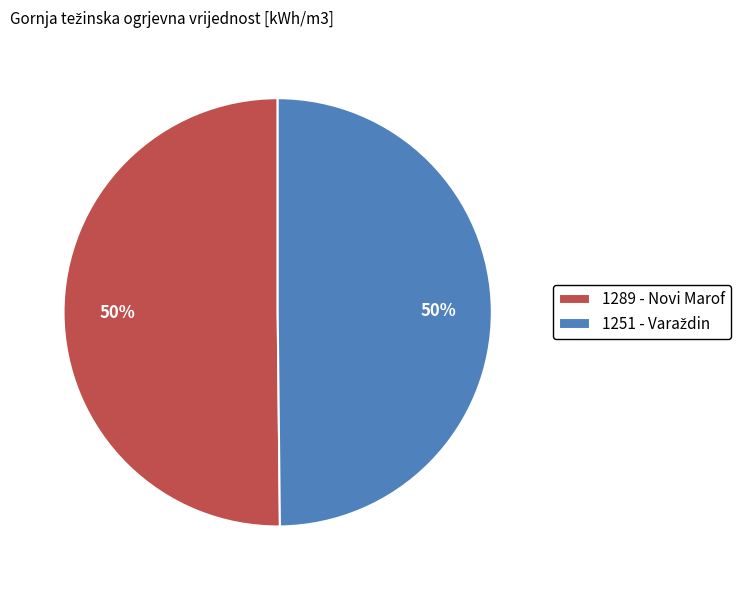

To the nearest percent, what is the average slice percentage?

50%